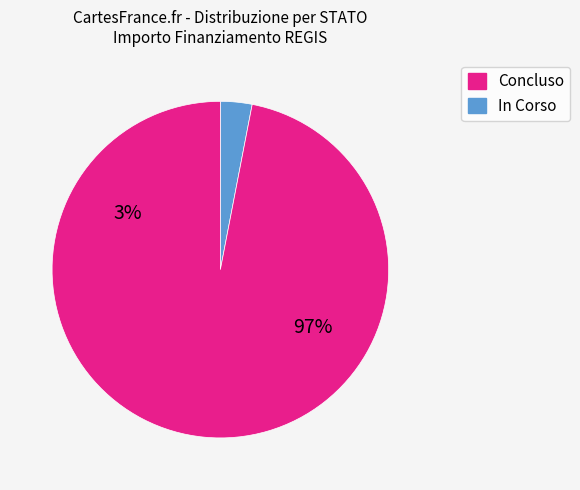

How many slices are in this pie chart?

2